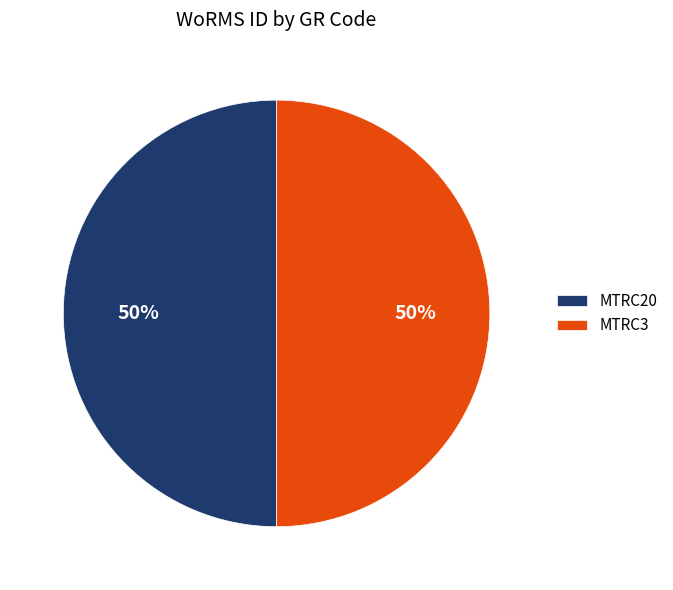

To the nearest percent, what is the average slice percentage?

50%